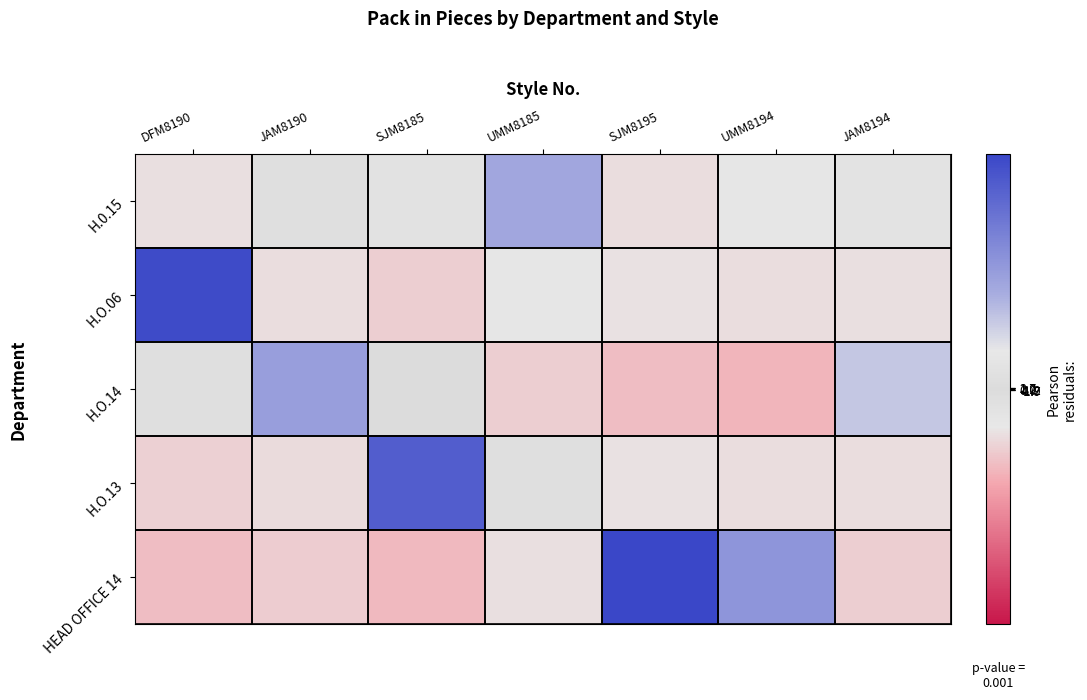

Reading right to left, extract all data points from this chart.

H.0.15: JAM8194=37.3	UMM8194=49.4	SJM8195=-68.8	UMM8185=154.0	SJM8185=-30.5	JAM8190=-17.2	DFM8190=-66.4
H.O.06: JAM8194=-67.6	UMM8194=-69.6	SJM8195=-63.3	UMM8185=-51.4	SJM8185=-88.7	JAM8190=-70.4	DFM8190=342.5
H.O.14: JAM8194=102.7	UMM8194=-120.8	SJM8195=-109.9	UMM8185=-89.2	SJM8185=-3.8	JAM8190=172.5	DFM8190=14.4
H.O.13: JAM8194=-68.9	UMM8194=-71.0	SJM8195=-64.6	UMM8185=-18.1	SJM8185=303.6	JAM8190=-71.8	DFM8190=-86.0
HEAD OFFICE 14: JAM8194=-88.6	UMM8194=191.9	SJM8195=350.9	UMM8185=-67.4	SJM8185=-116.2	JAM8190=-92.2	DFM8190=-110.5